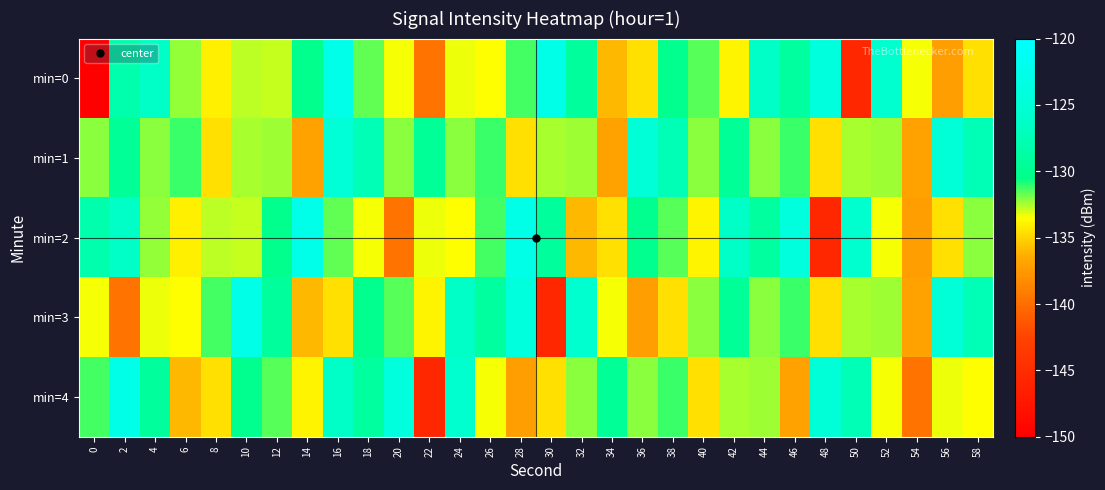

Rank the series by their maximum value, from lowest to highest.

min=1, min=3, min=4, min=0, min=2